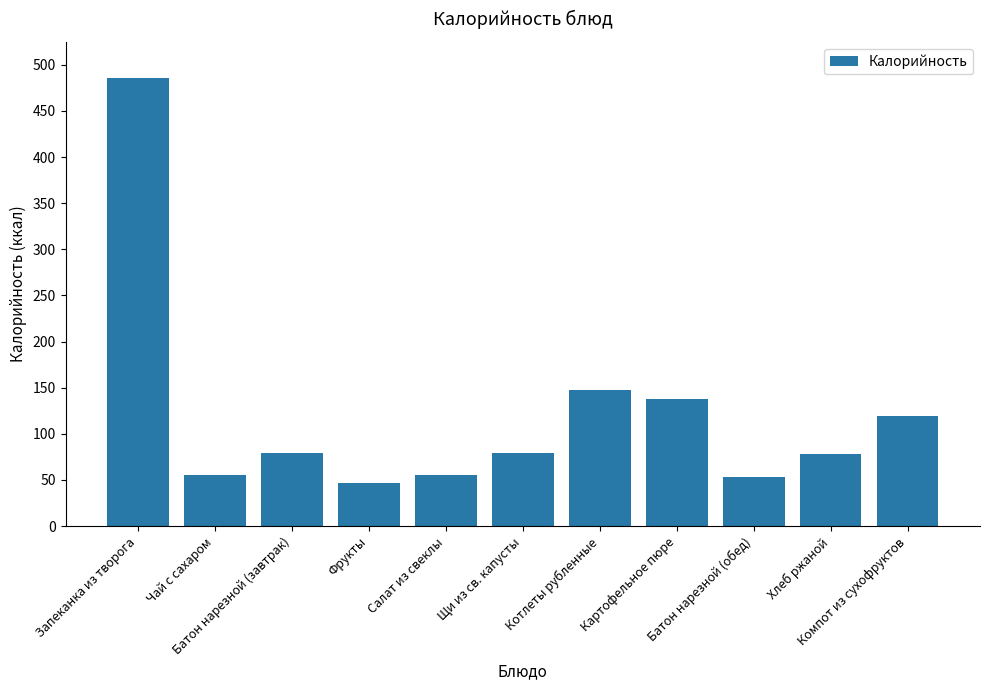

What value does the data have at Котлеты рубленные?

147.6